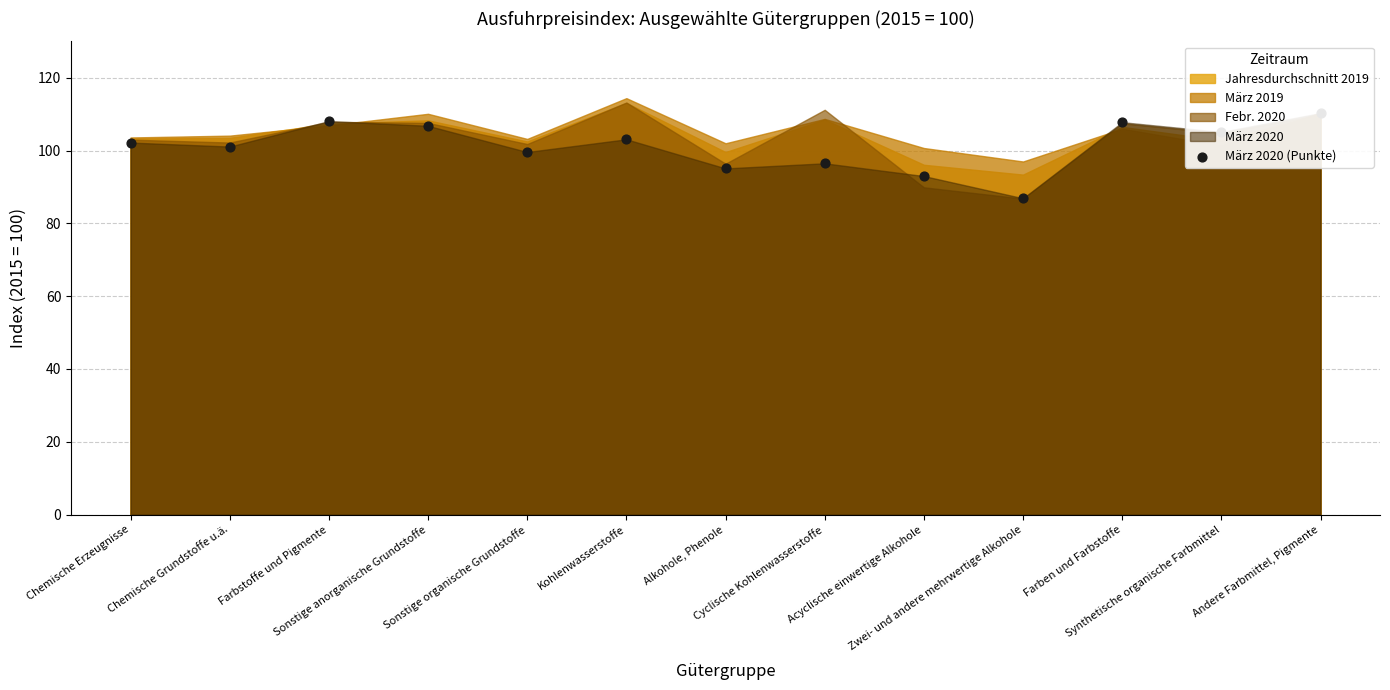

What is the ratio of the value at Kohlenwasserstoffe to the value at Alkohole, Phenole?

1.1